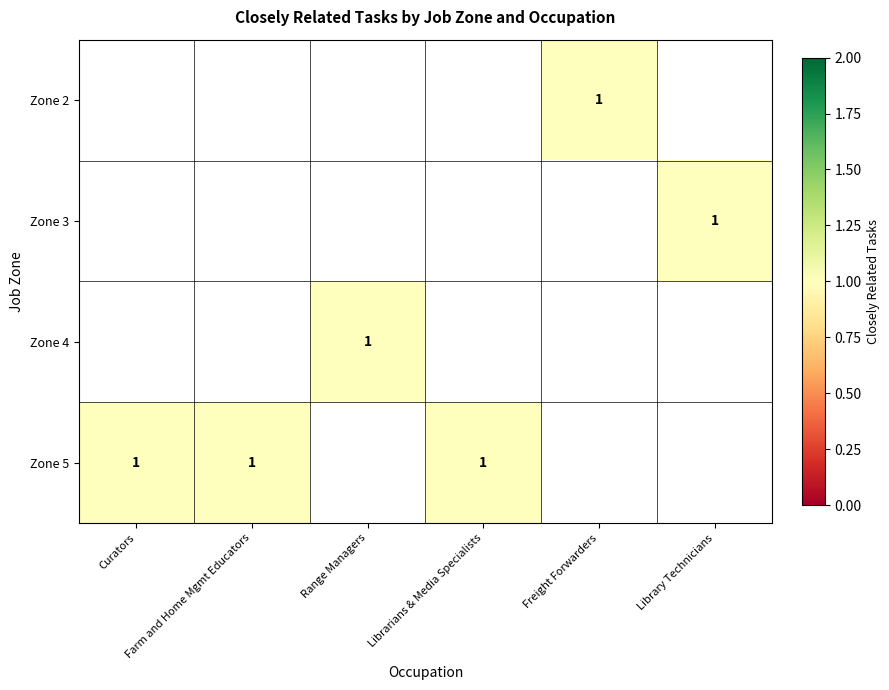

List the series in order of their overall mean, lowest first.

Zone 2, Zone 3, Zone 4, Zone 5